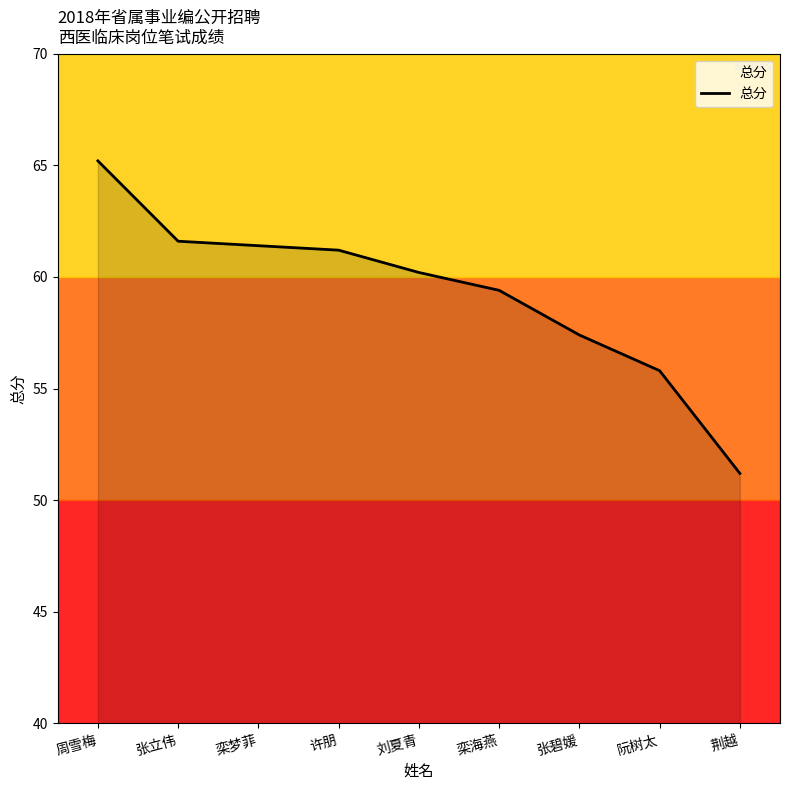

What position from the right is 荆越?

1